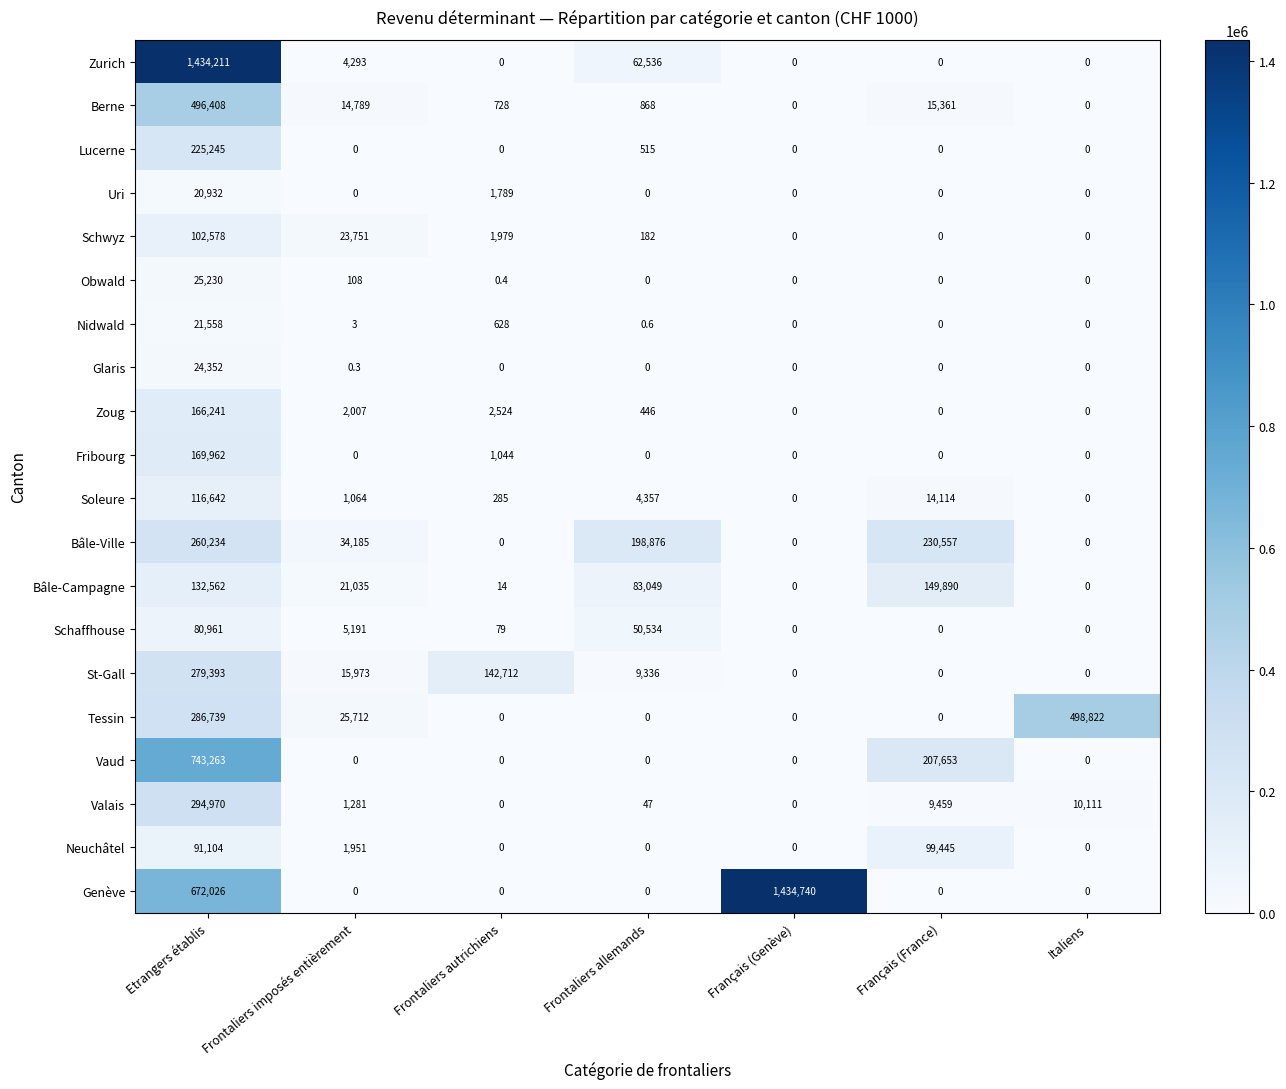

Is it true that Bâle-Campagne equals 21035.0 at Frontaliers imposés entièrement?

True